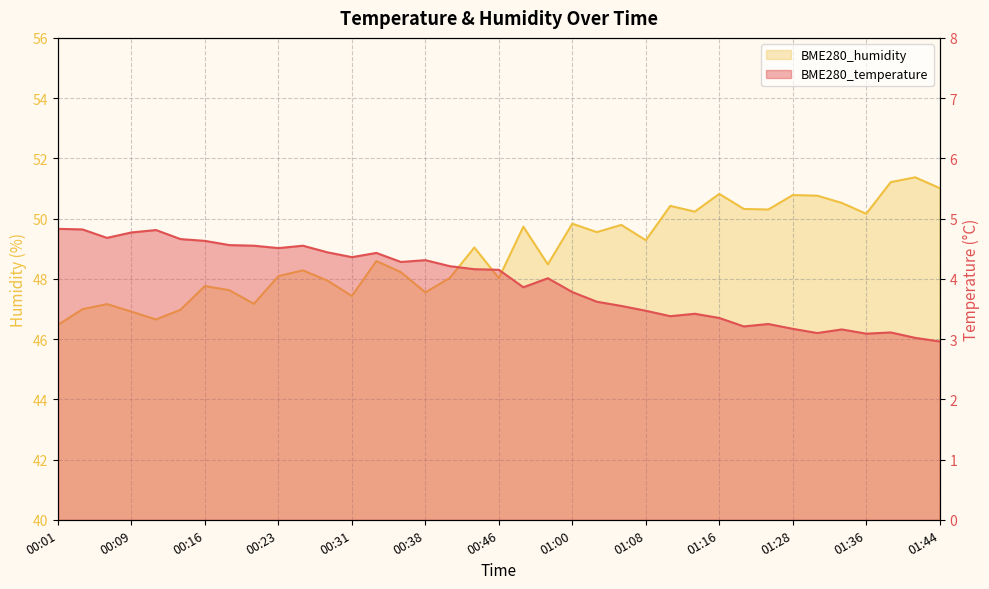

What is the sum of the BME280_temperature values at 00:18 and 00:46?

8.7